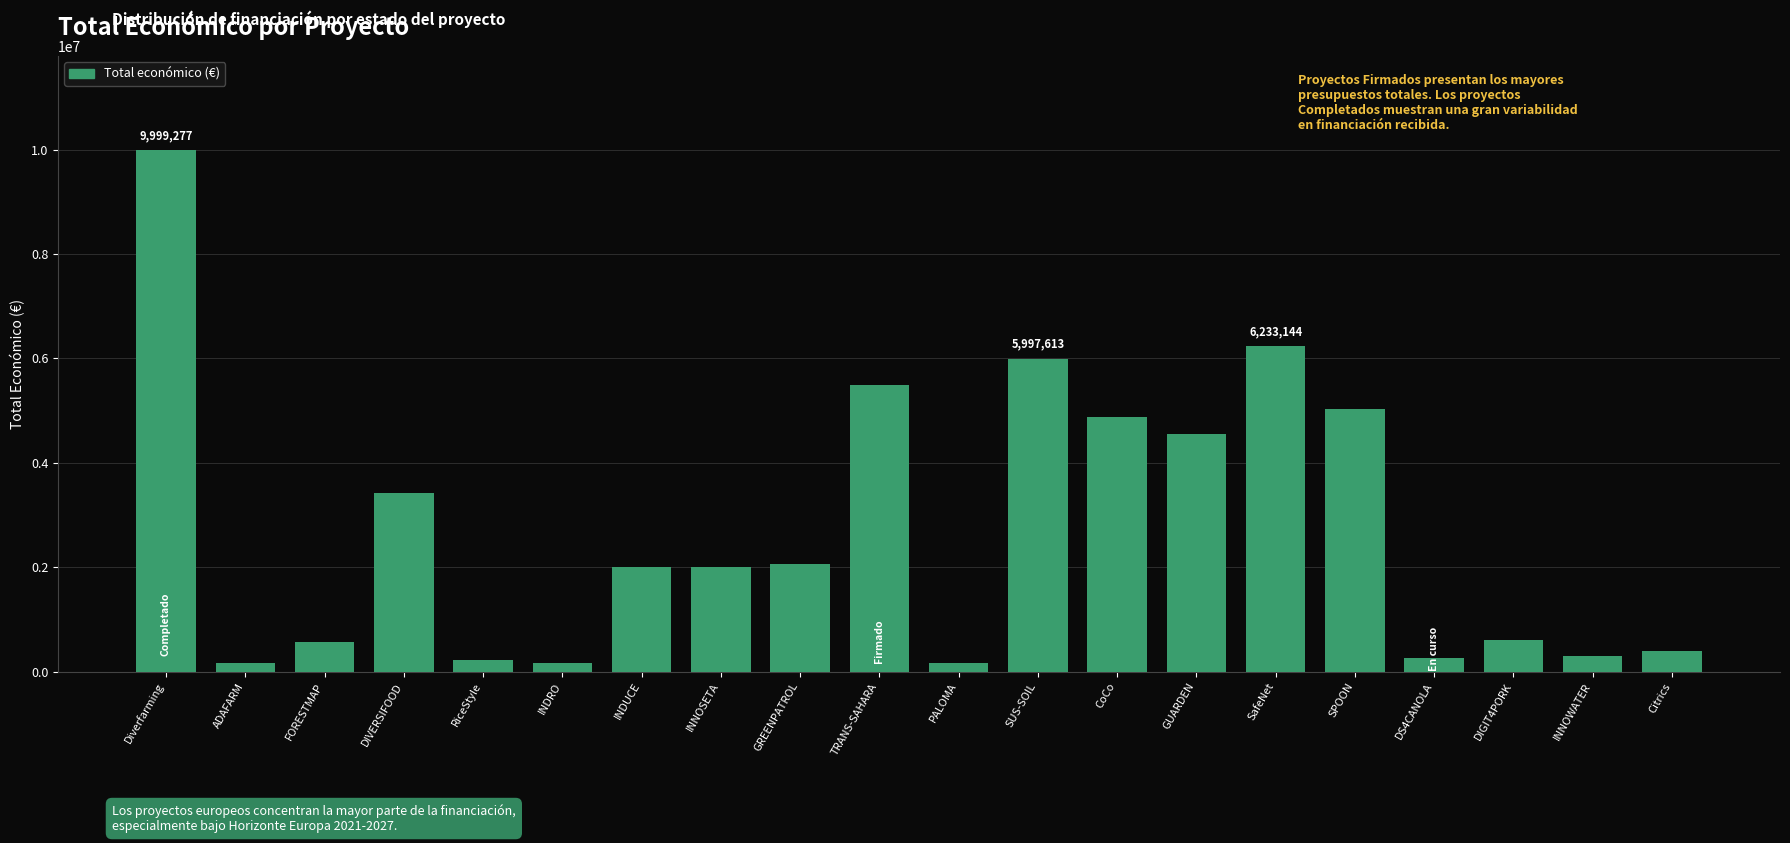

What is the difference between the maximum and minimum values?

9833965